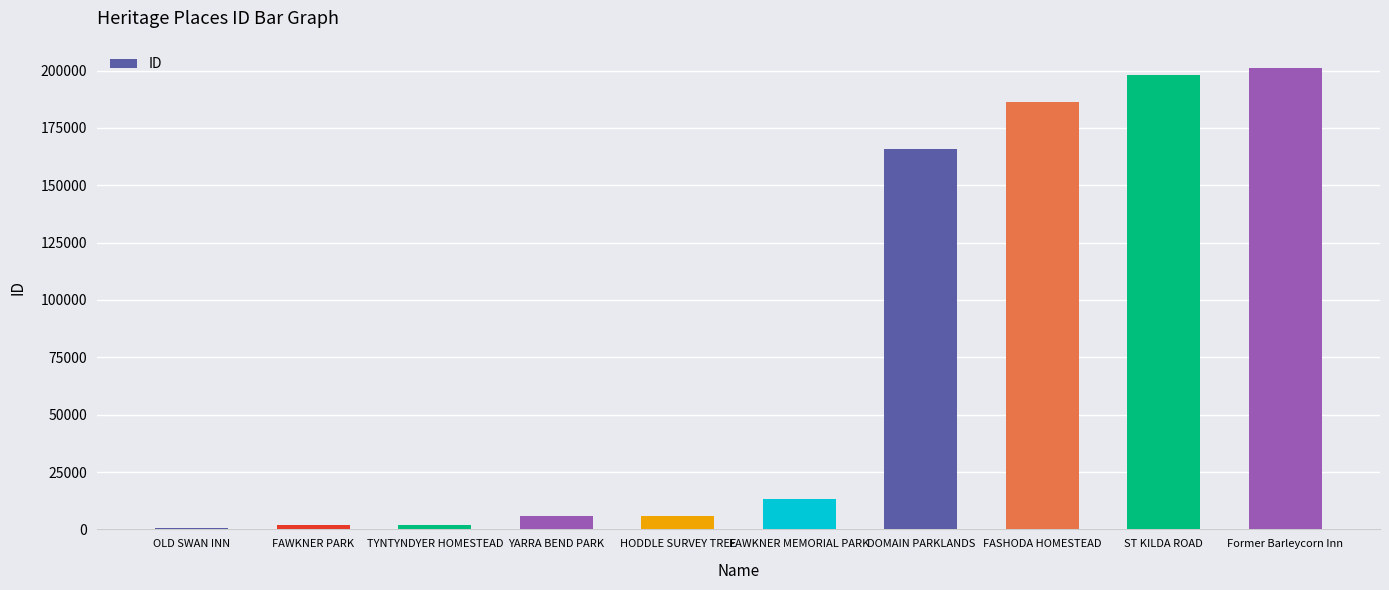

Count the number of data series in this chart.

1